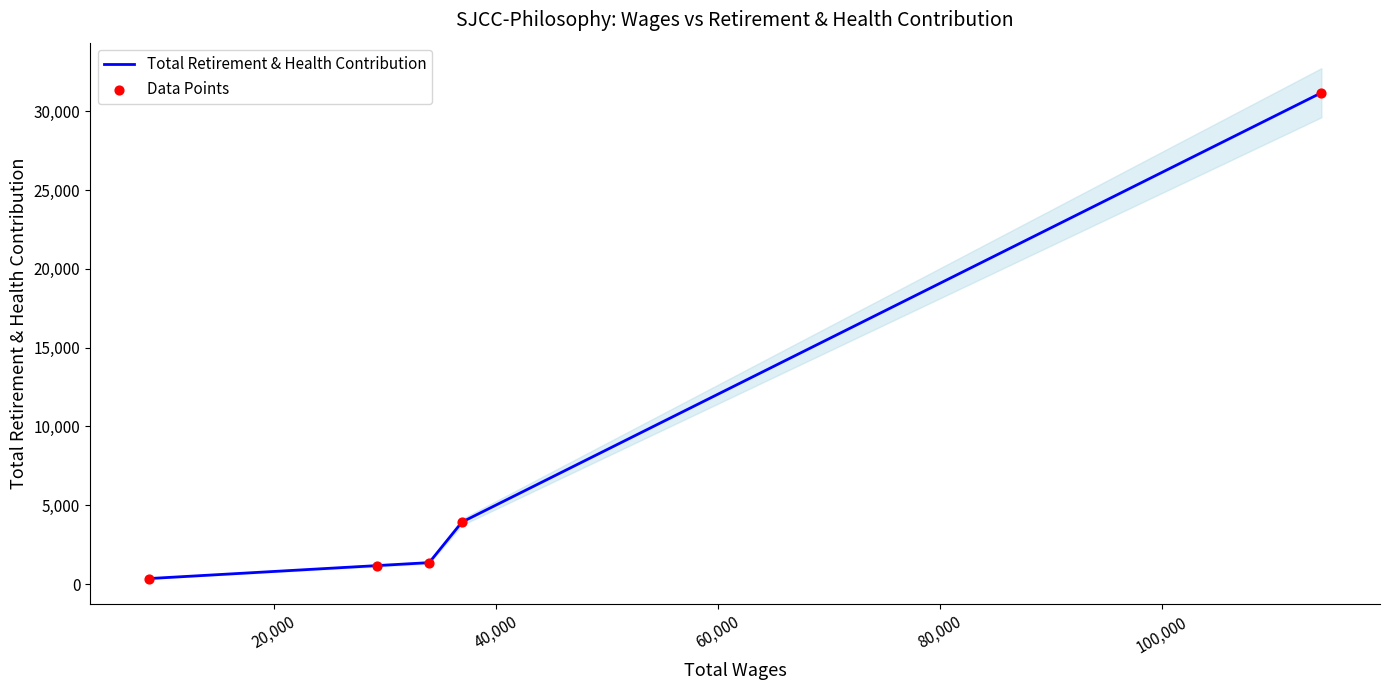

Which series has the largest total across all categories?

Total Retirement & Health Contribution